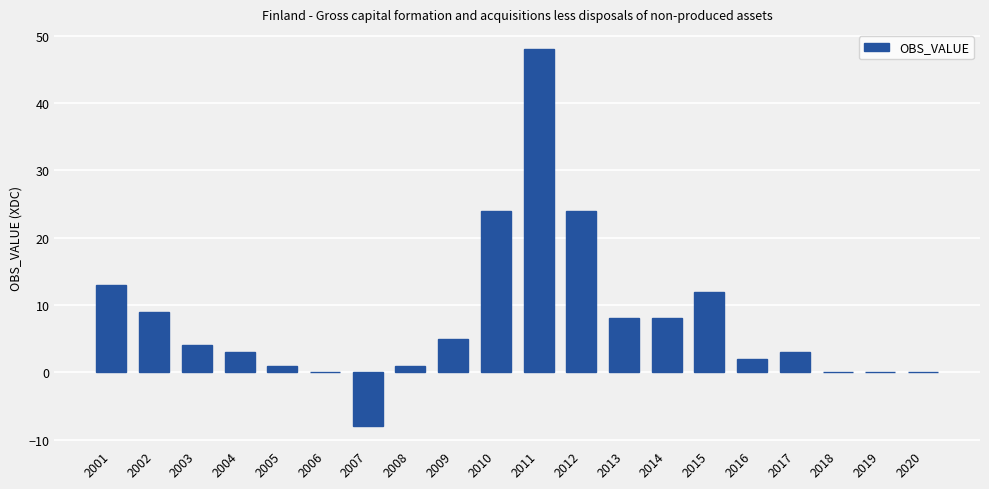

What is the sum of the values at 2017 and 2013?

11